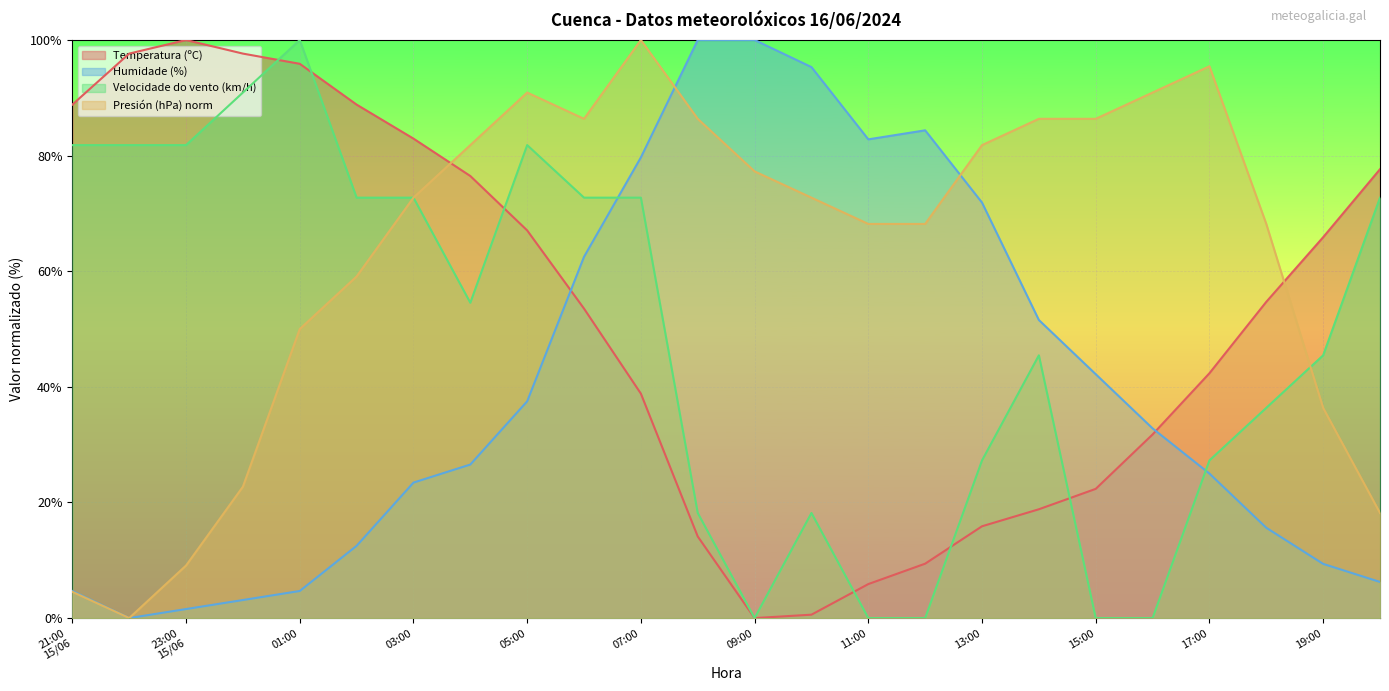

The Presión (hPa) norm series shows 50.0 at 01:00. True or false?

True